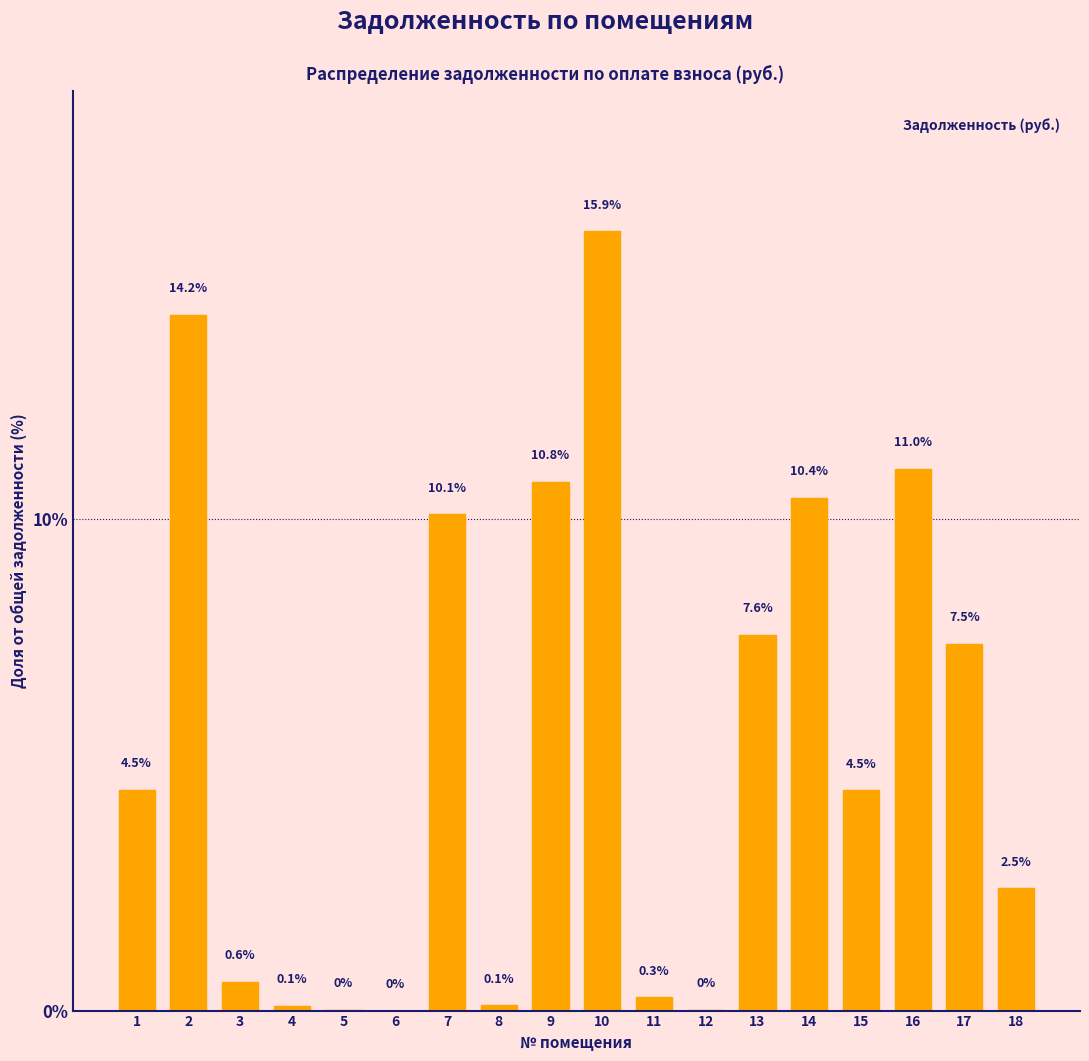

Where is the data nearest to the value 7?

17